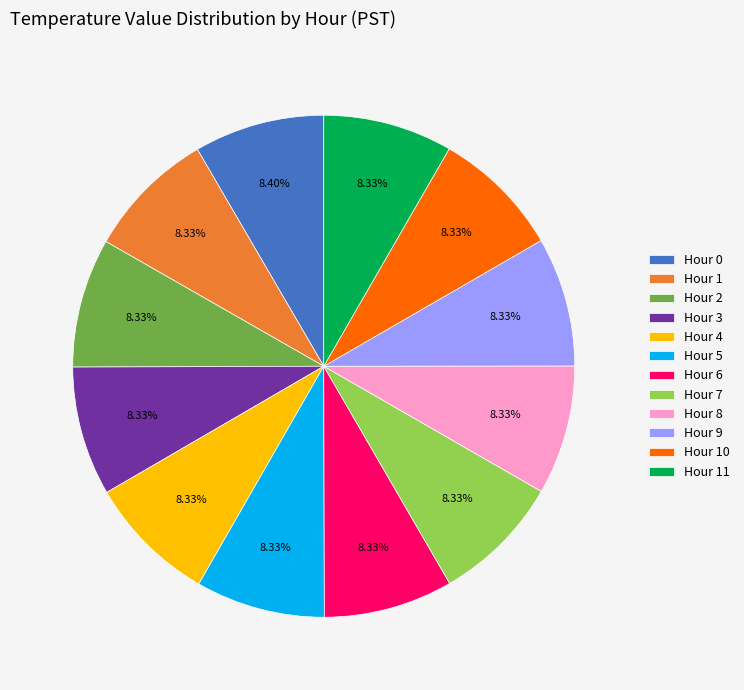

To the nearest percent, what is the difference between the largest and smallest slice percentages?

1%